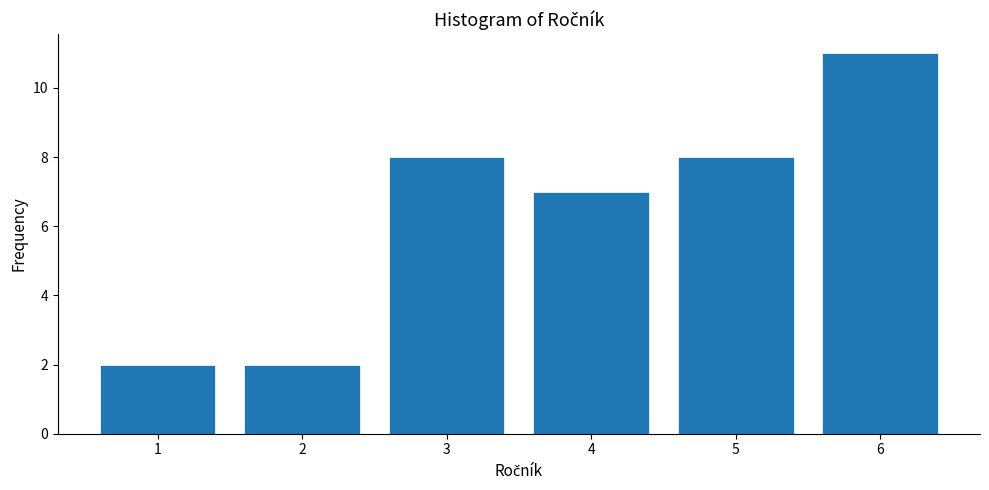

Reading right to left, transcribe all the data shown in this chart.

6=11	5=8	4=7	3=8	2=2	1=2